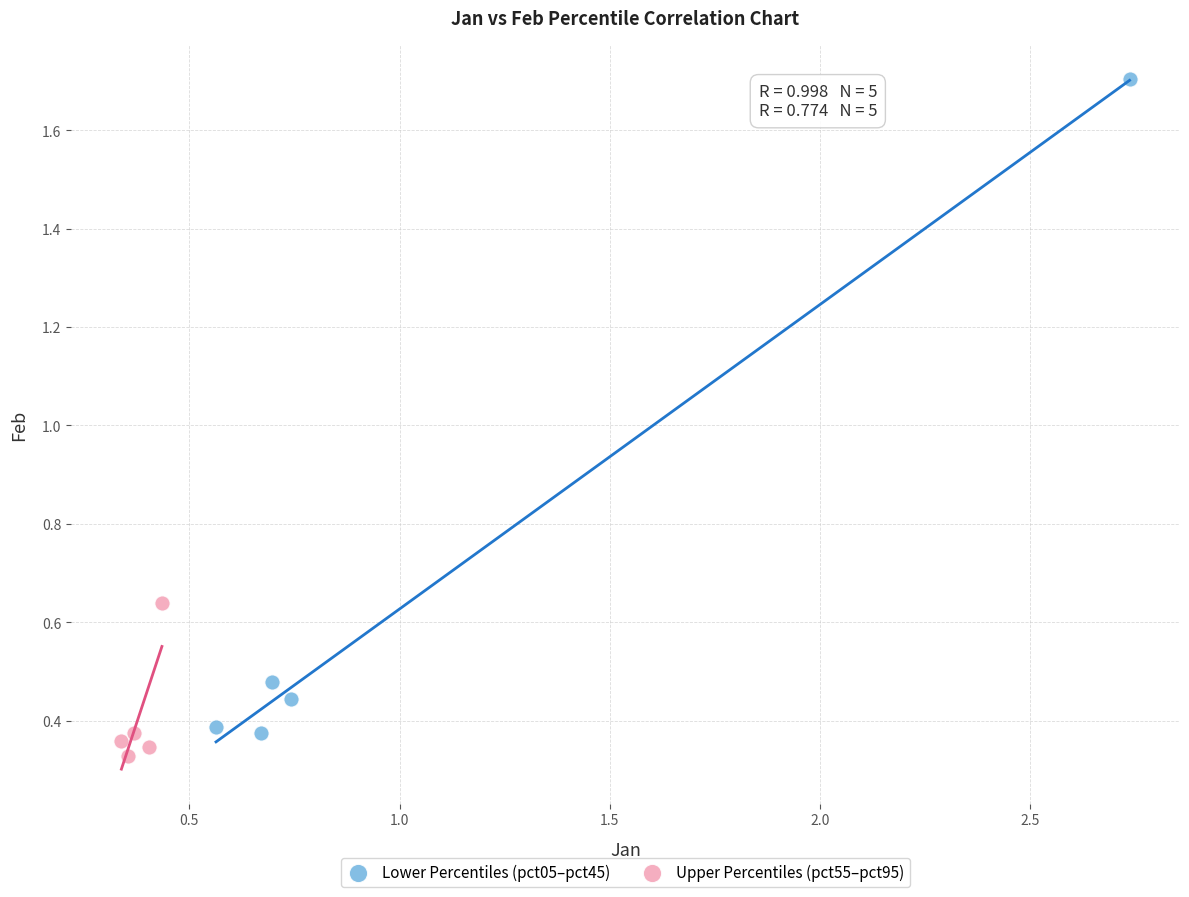

Which series reaches the minimum Y coordinate?

Upper Percentiles (pct55–pct95)